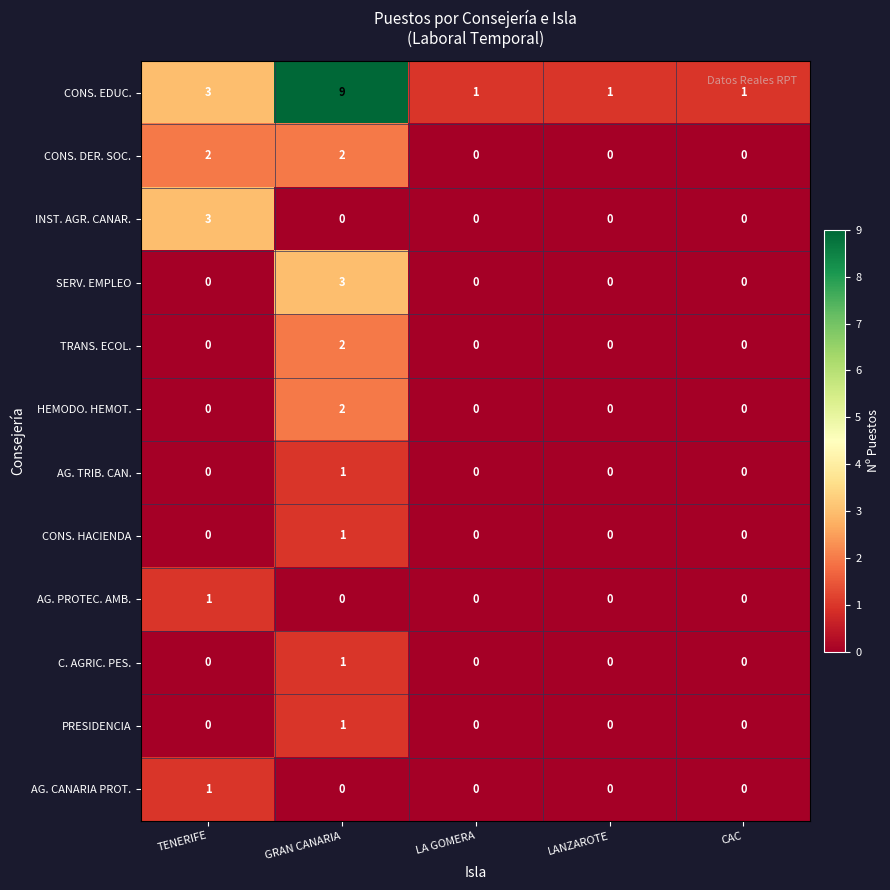

Is it true that CONS. DER. SOC. equals 0 at LANZAROTE?

True